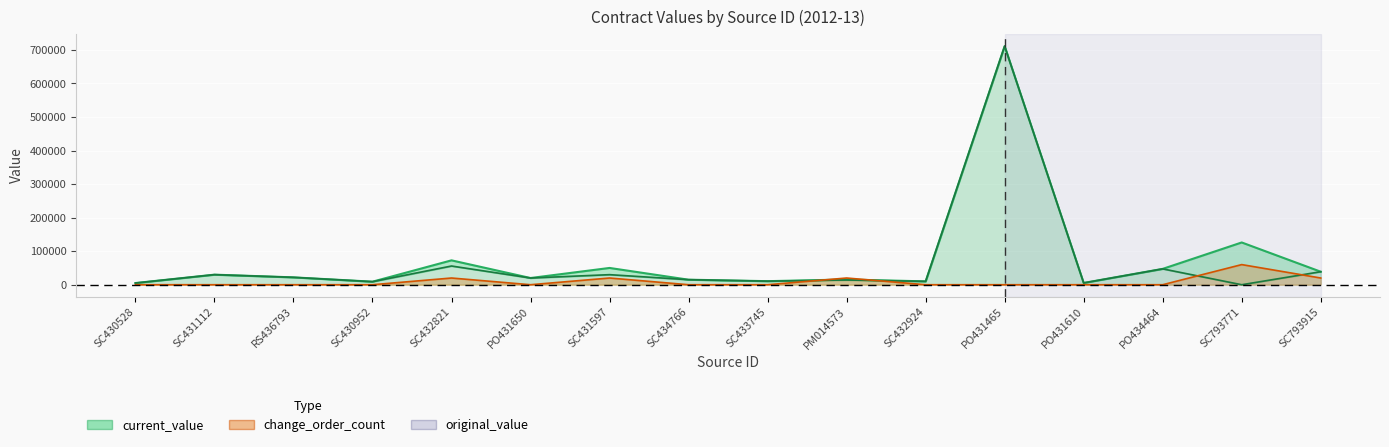

How many values in the original_value series are below 20000?

8